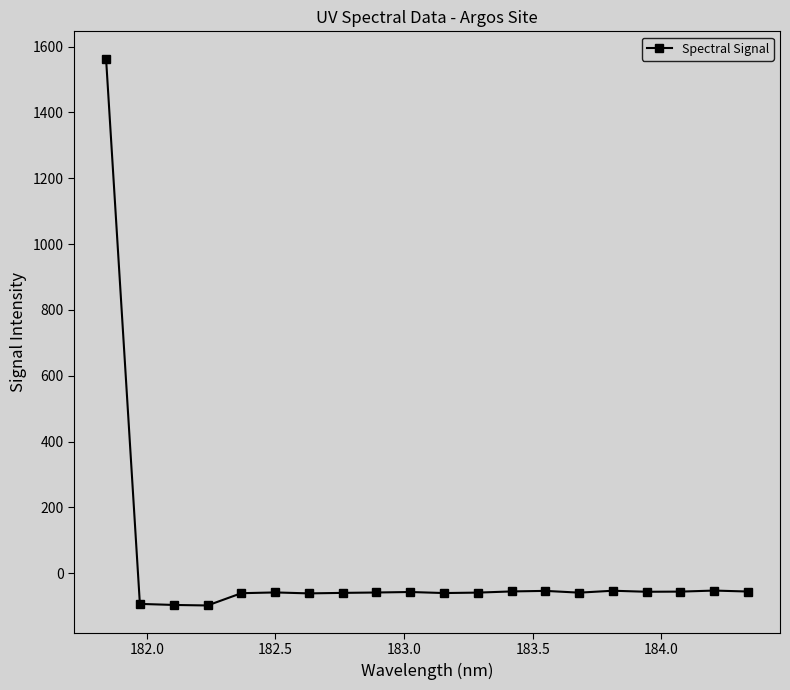

True or false: there are more than 2 points higher than both neighbors.

True